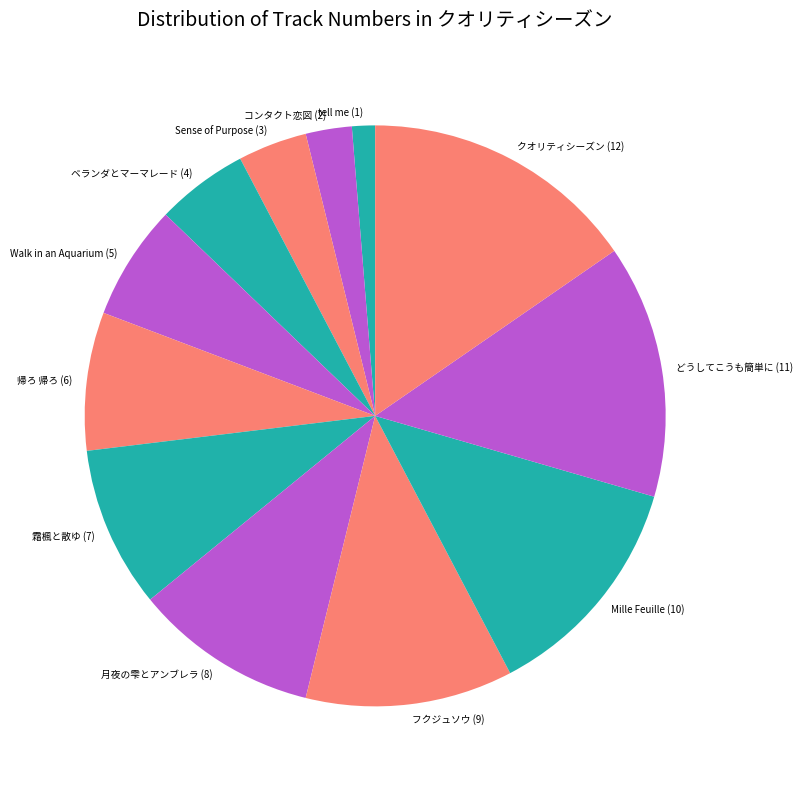

Which has a higher value, ベランダとマーマレード (4) or フクジュソウ (9)?

フクジュソウ (9)